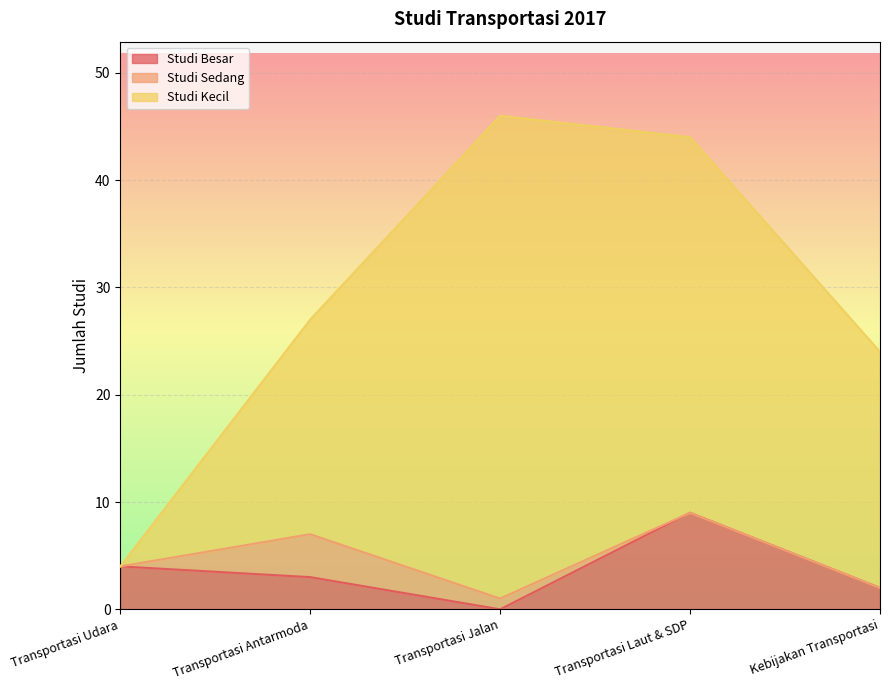

What is the label of the 1st point from the left?

Transportasi Udara